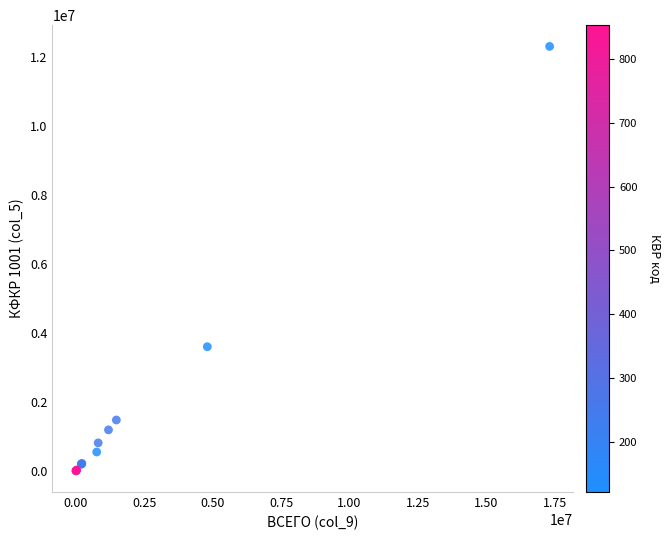

What Y value in the scatter plot is closest to 6153599?

3598031